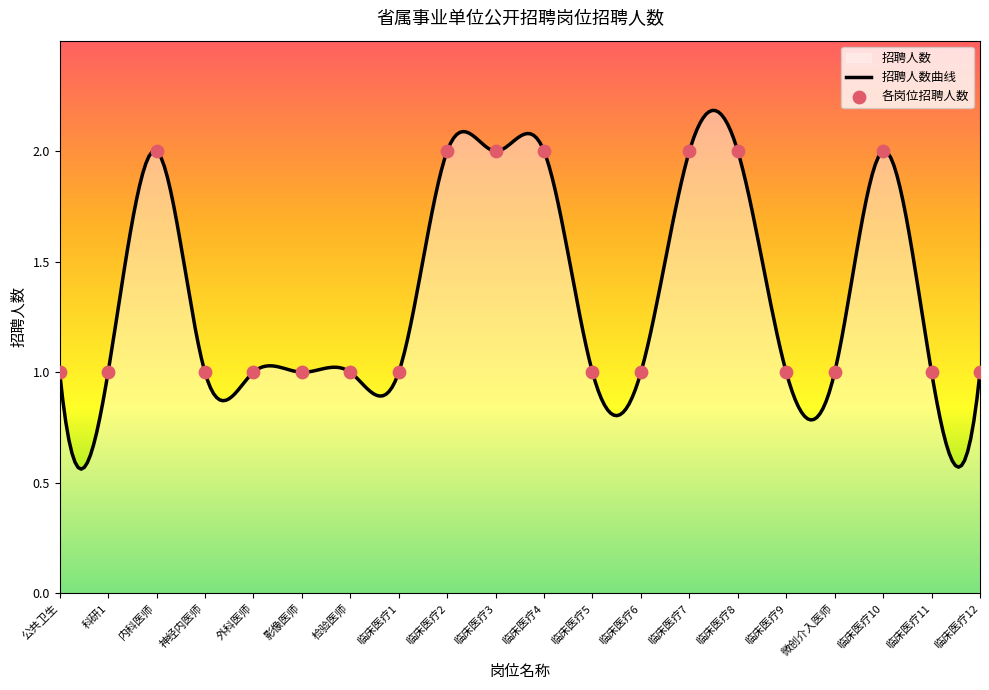

Which has a higher value, 内科医师 or 临床医疗12?

内科医师